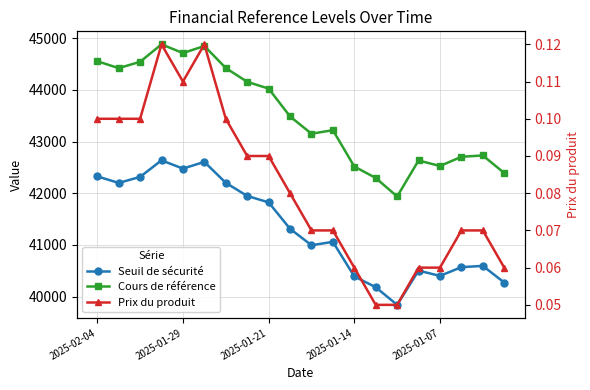

What are all the series names shown in the legend?

Seuil de sécurité, Cours de référence, Prix du produit